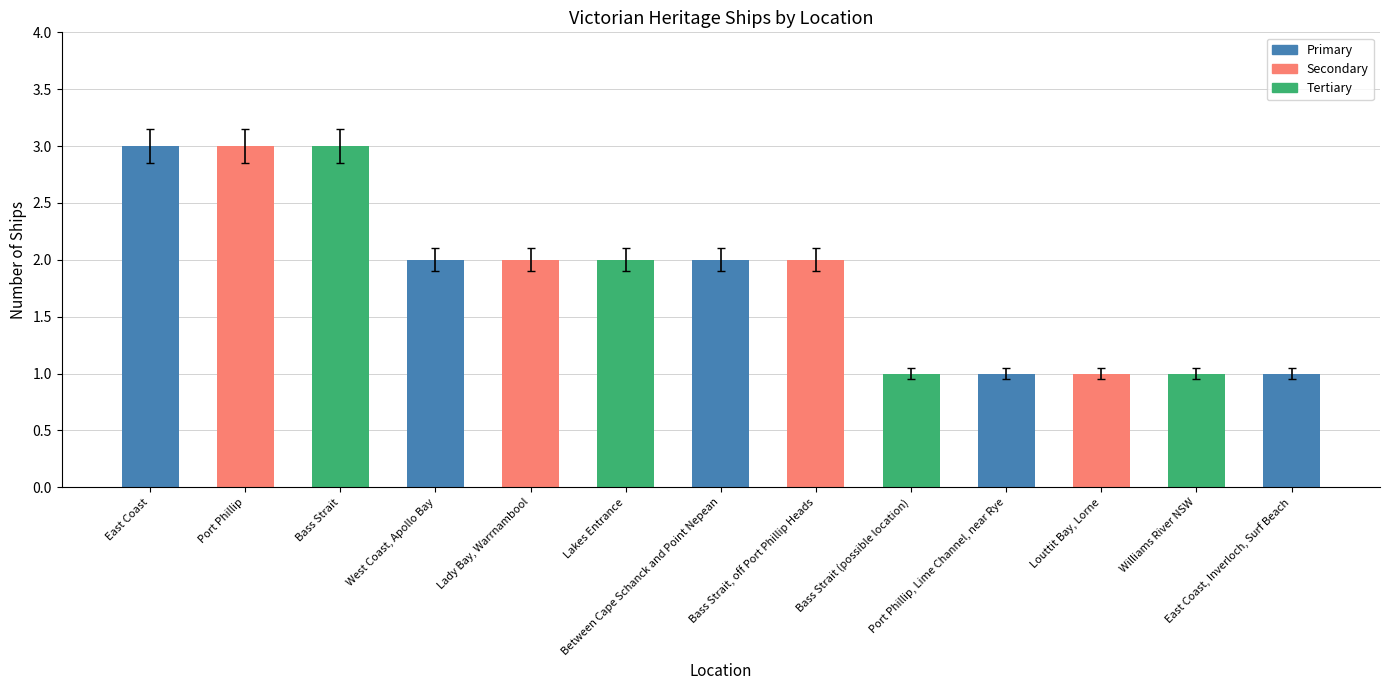

Reading left to right, what are all the values shown in this chart?

East Coast=3	Port Phillip=3	Bass Strait=3	West Coast, Apollo Bay=2	Lady Bay, Warrnambool=2	Lakes Entrance=2	Between Cape Schanck and Point Nepean=2	Bass Strait, off Port Phillip Heads=2	Bass Strait (possible location)=1	Port Phillip, Lime Channel, near Rye=1	Louttit Bay, Lorne=1	Williams River NSW=1	East Coast, Inverloch, Surf Beach=1